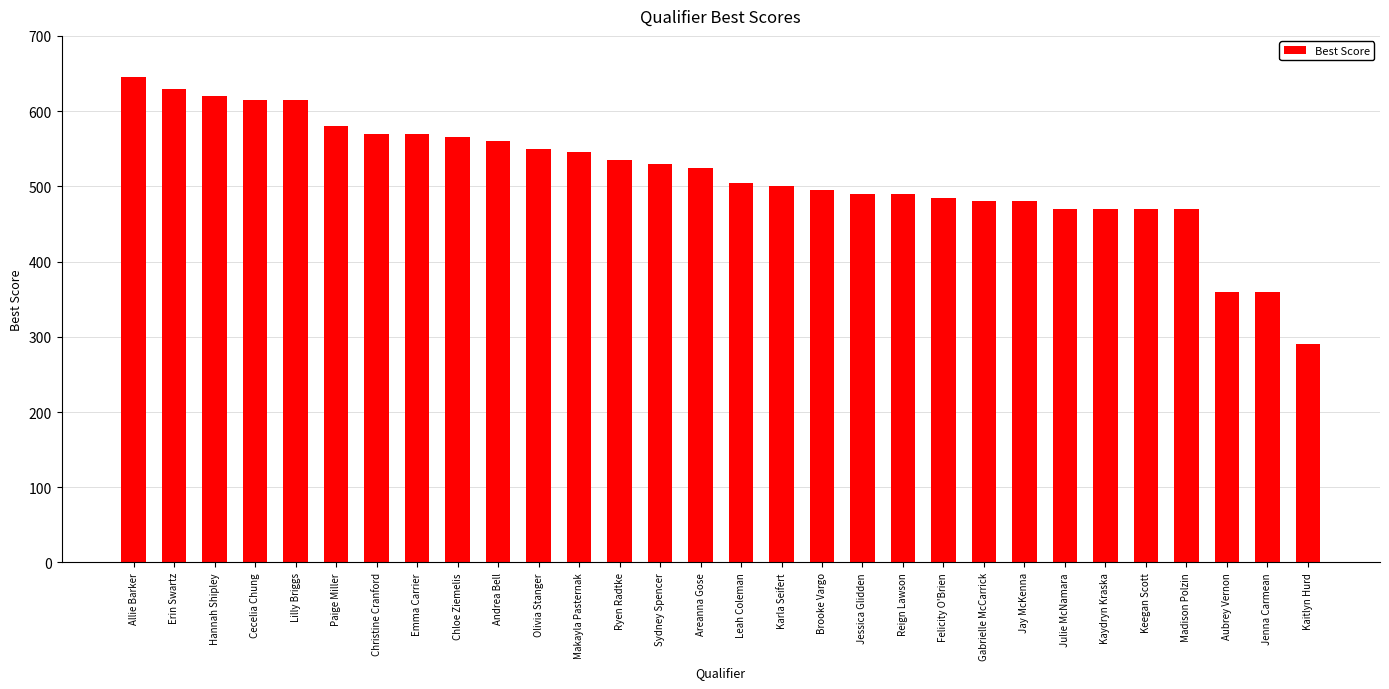

The value at Kaitlyn Hurd is 110. True or false?

False